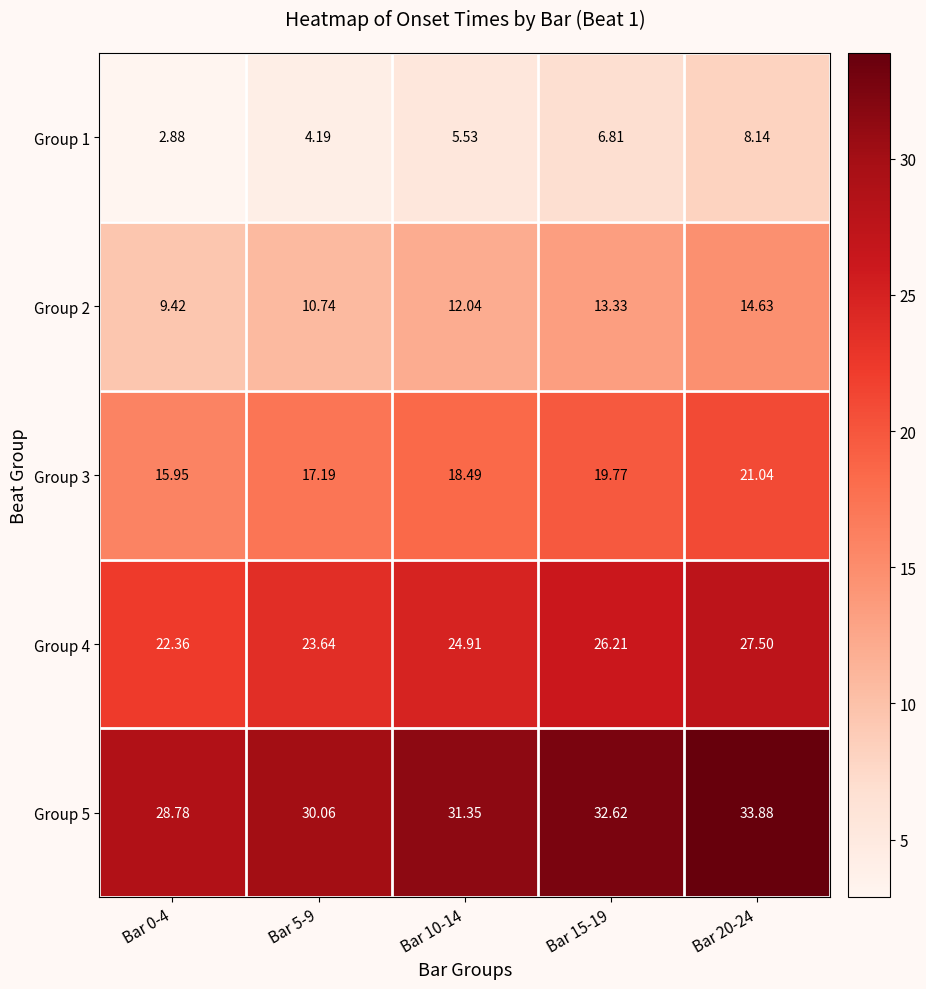

Reading left to right, transcribe all the data shown in this chart.

Group 1: Bar 0-4=2.9	Bar 5-9=4.2	Bar 10-14=5.5	Bar 15-19=6.8	Bar 20-24=8.1
Group 2: Bar 0-4=9.4	Bar 5-9=10.7	Bar 10-14=12.0	Bar 15-19=13.3	Bar 20-24=14.6
Group 3: Bar 0-4=15.9	Bar 5-9=17.2	Bar 10-14=18.5	Bar 15-19=19.8	Bar 20-24=21.0
Group 4: Bar 0-4=22.4	Bar 5-9=23.6	Bar 10-14=24.9	Bar 15-19=26.2	Bar 20-24=27.5
Group 5: Bar 0-4=28.8	Bar 5-9=30.1	Bar 10-14=31.4	Bar 15-19=32.6	Bar 20-24=33.9